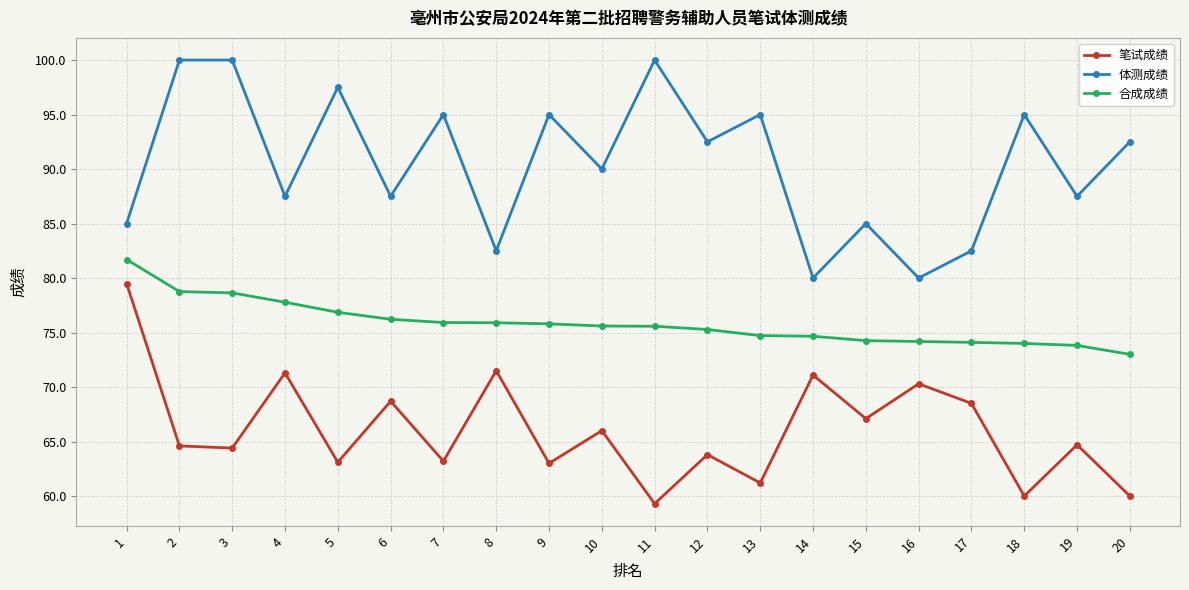

The value of 体测成绩 at 8 is 82.5. True or false?

True